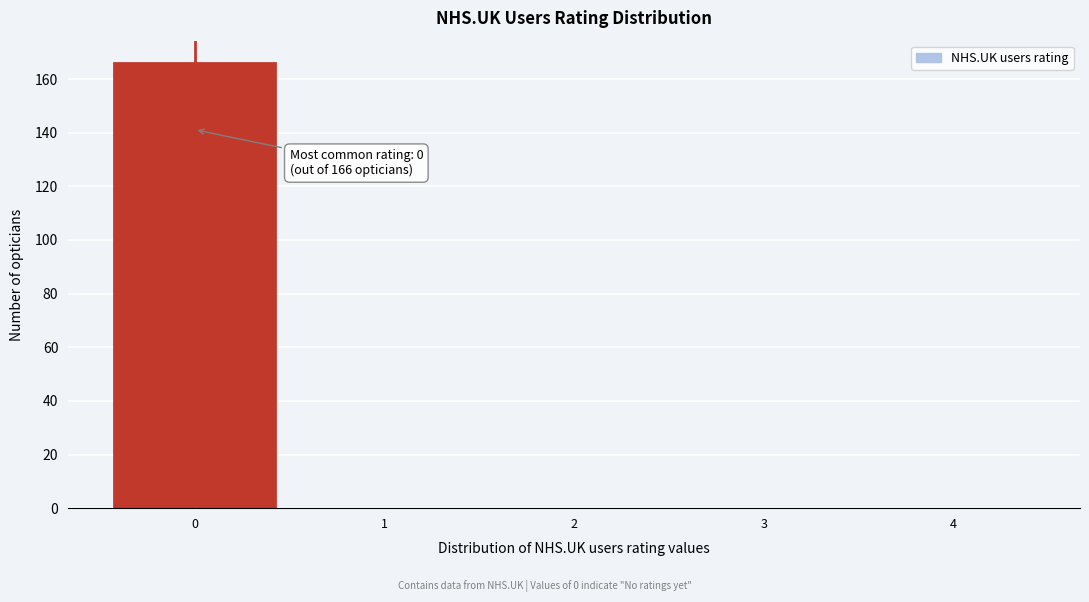

Over which range of the x-axis is the bar tallest?

-0.5 to 0.5